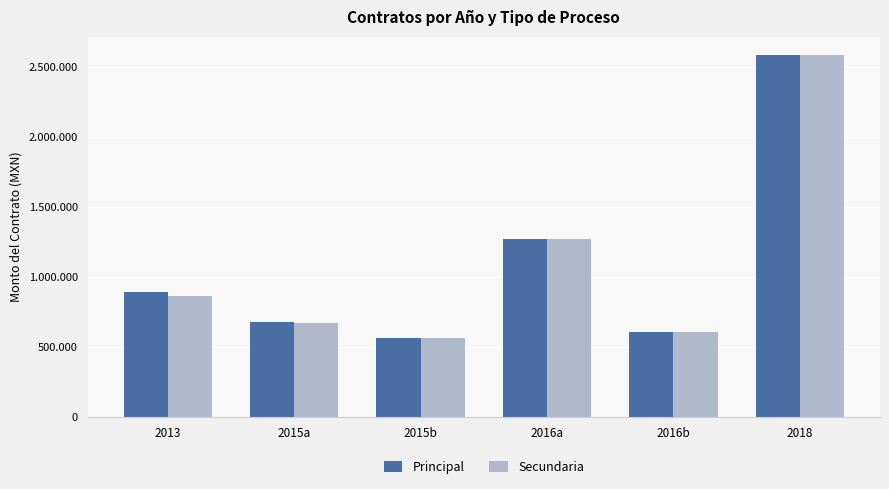

What is the sum of the Secundaria values at 2015a and 2018?

3255362.1